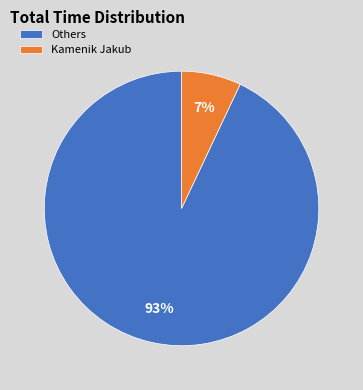

Combined, do Others and Kamenik Jakub account for over 50%?

Yes